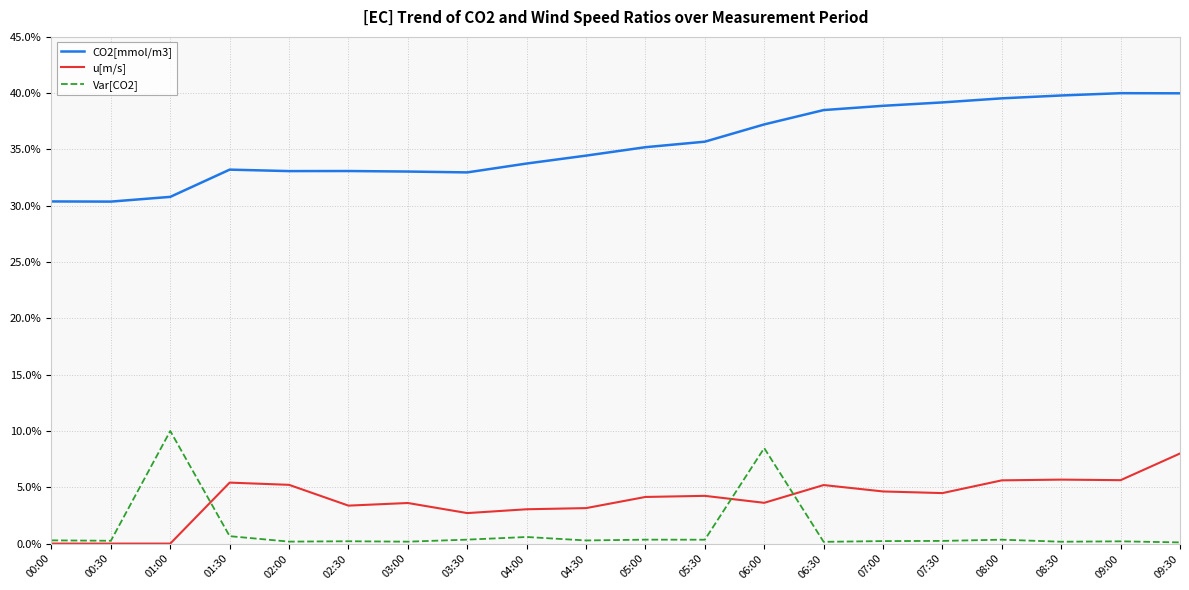

Count the number of categories in the chart.

20